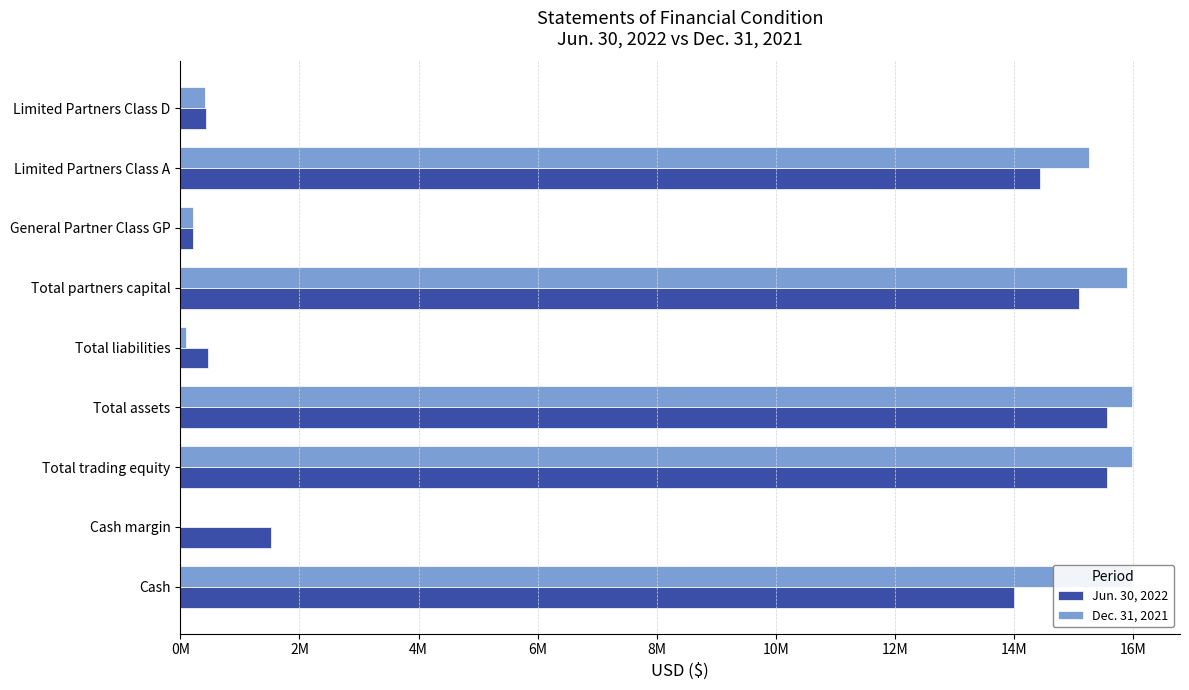

What is the difference between the maximum and second lowest values in the Jun. 30, 2022 series?

15132721